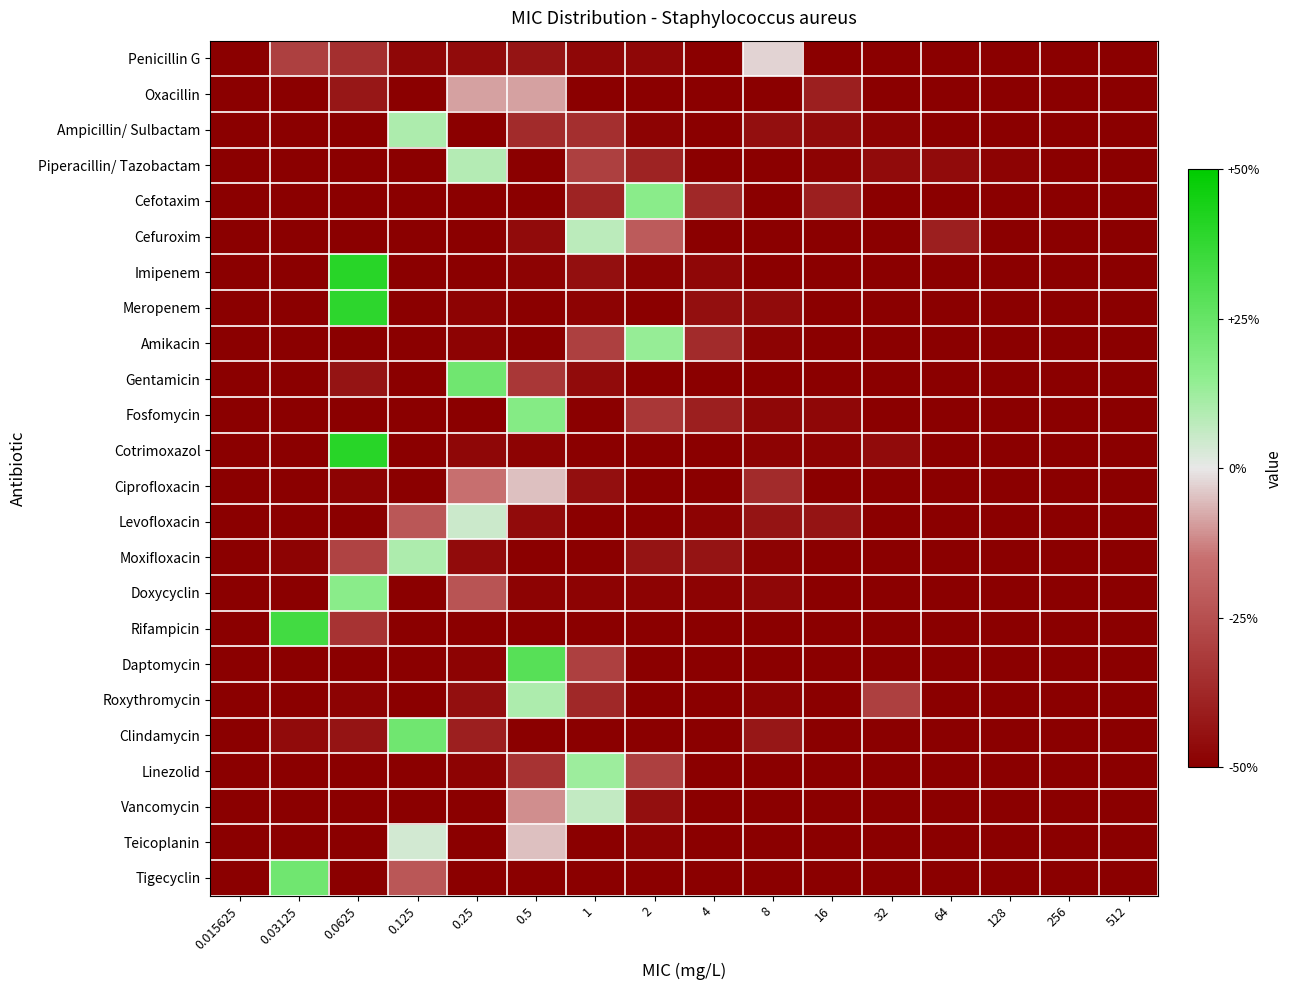

What is the total value across all series at 16?

-1165.0